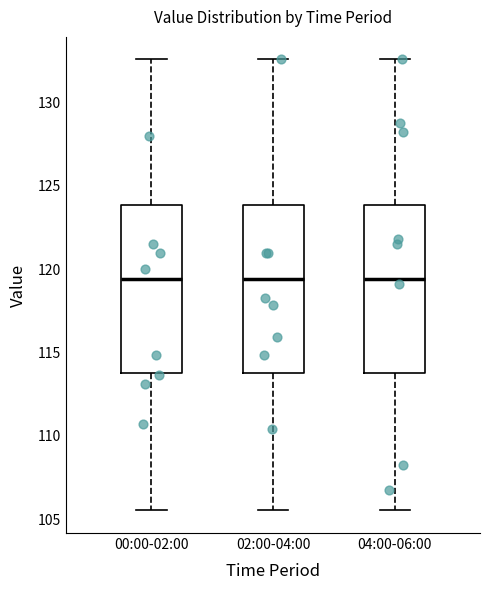

Reading left to right, transcribe this box plot: for each box, give where its median line is, the range the box spans, and where its two whiskers end, as read against the y-axis. The values are not printed on the chart, so give them approximately, as read against the axis.

00:00-02:00: median 119.5, box 114.0 to 124.0, whiskers 105.5 to 132.5
02:00-04:00: median 119.5, box 114.0 to 124.0, whiskers 105.5 to 132.5
04:00-06:00: median 119.5, box 114.0 to 124.0, whiskers 105.5 to 132.5